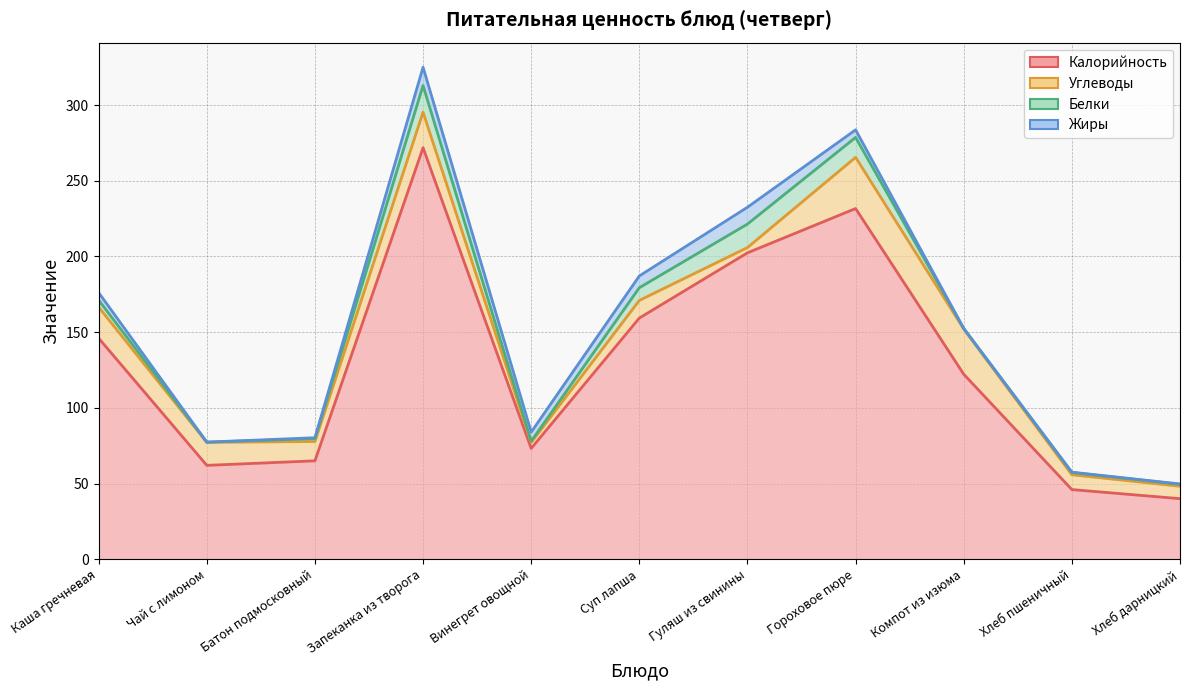

Reading right to left, list all the values displayed in this chart.

Калорийность: Хлеб дарницкий=40.0	Хлеб пшеничный=46.0	Компот из изюма=122.2	Гороховое пюре=231.7	Гуляш из свинины=202.4	Суп лапша=159.3	Винегрет овощной=73.2	Запеканка из творога=271.8	Батон подмосковный=65.0	Чай с лимоном=62.0	Каша гречневая=146.0
Белки: Хлеб дарницкий=1.3	Хлеб пшеничный=1.5	Компот из изюма=0.3	Гороховое пюре=13.2	Гуляш из свинины=15.5	Суп лапша=8.4	Винегрет овощной=0.8	Запеканка из творога=17.6	Батон подмосковный=1.9	Чай с лимоном=0.1	Каша гречневая=4.6
Жиры: Хлеб дарницкий=0.2	Хлеб пшеничный=0.2	Компот из изюма=0.1	Гороховое пюре=5.0	Гуляш из свинины=11.1	Суп лапша=7.8	Винегрет овощной=6.0	Запеканка из творога=12.1	Батон подмосковный=0.6	Чай с лимоном=0.0	Каша гречневая=5.0
Углеводы: Хлеб дарницкий=8.2	Хлеб пшеничный=9.8	Компот из изюма=29.9	Гороховое пюре=33.8	Гуляш из свинины=3.5	Суп лапша=11.7	Винегрет овощной=3.9	Запеканка из творога=23.5	Батон подмосковный=12.8	Чай с лимоном=15.2	Каша гречневая=20.5